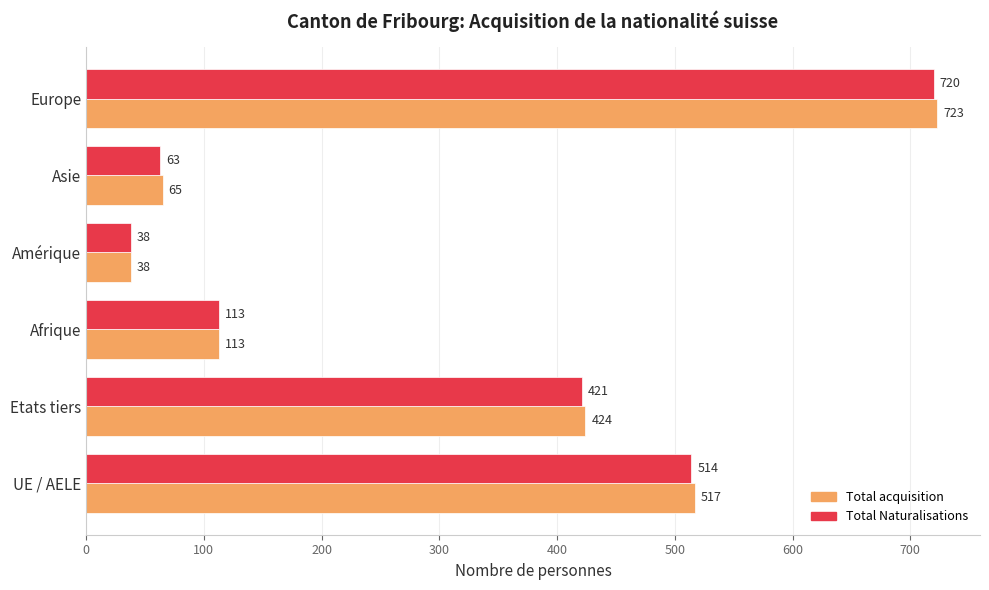

Which series has the widest spread of values?

Total acquisition